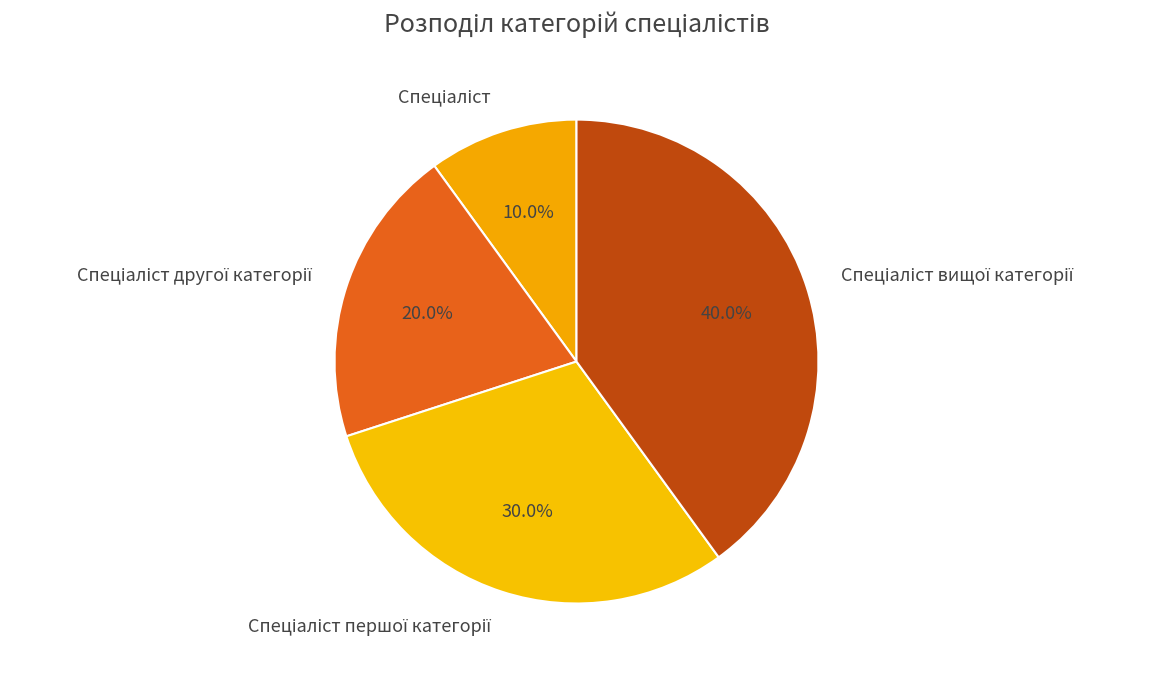

Does any single category account for the majority?

No